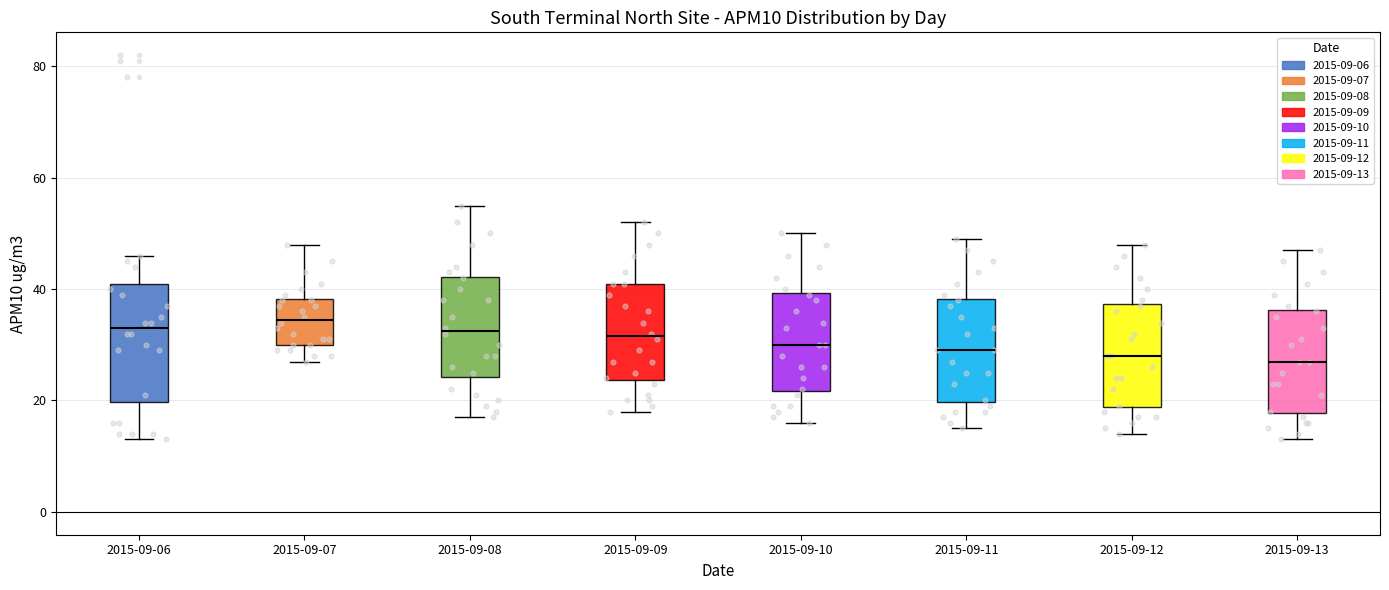

Where is the upper edge of the box for 2015-09-08 on the y-axis? The values are not printed on the chart, so give them approximately, as read against the axis.

42